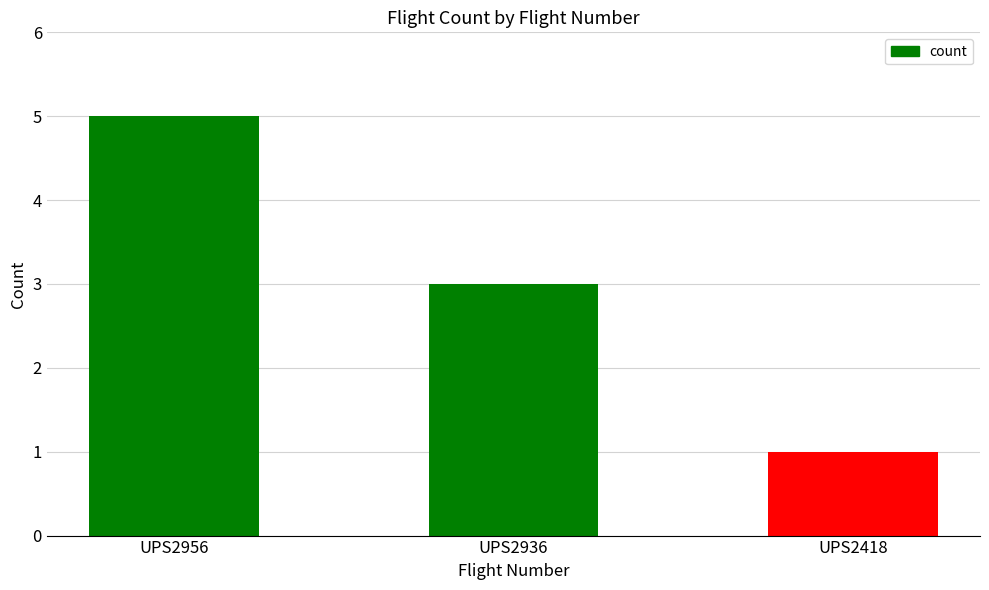

Reading left to right, transcribe all the data shown in this chart.

5	3	1